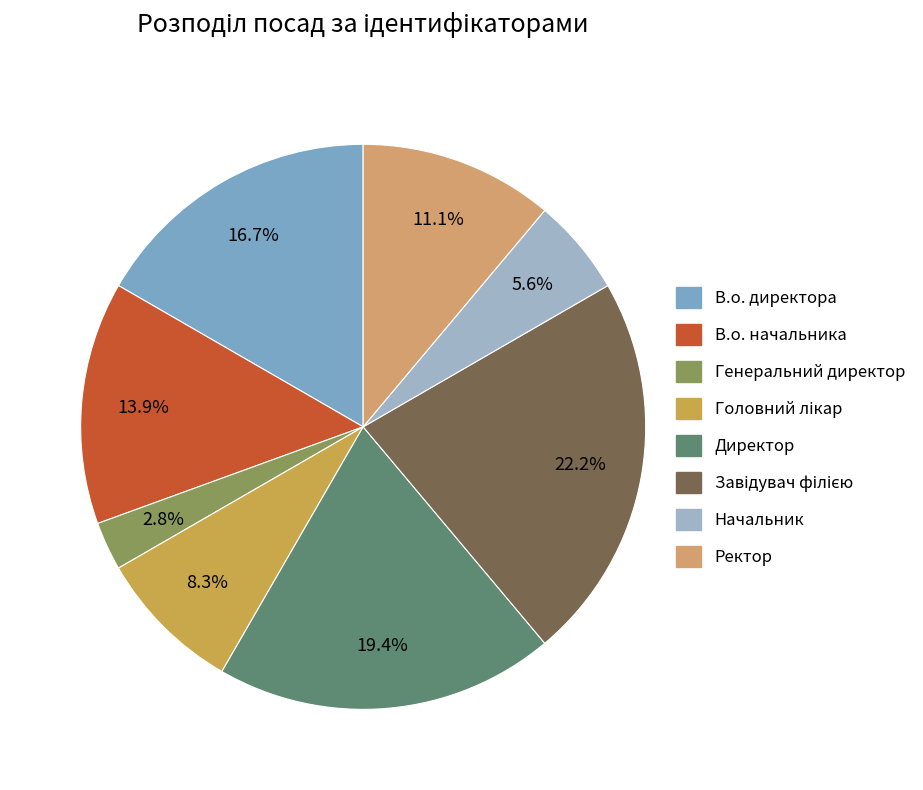

Between В.о. директора and В.о. начальника, which is larger?

В.о. директора